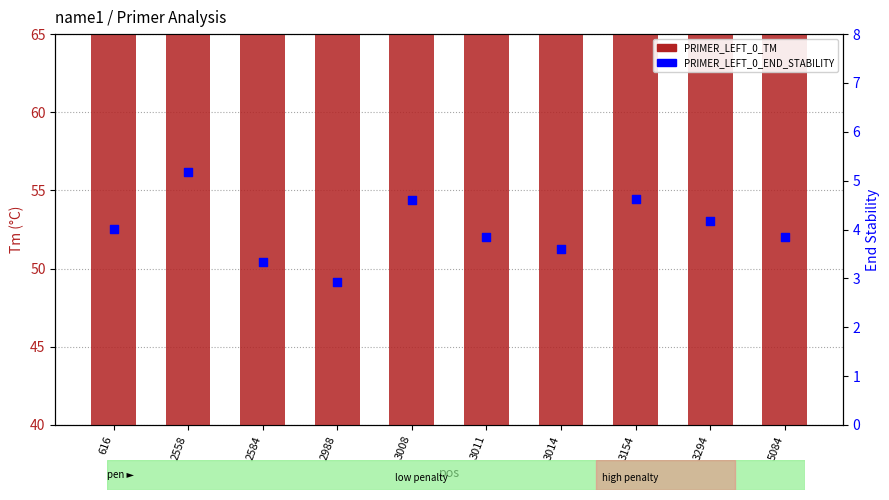

What are all the series names shown in the legend?

PRIMER_LEFT_0_TM, PRIMER_LEFT_0_END_STABILITY